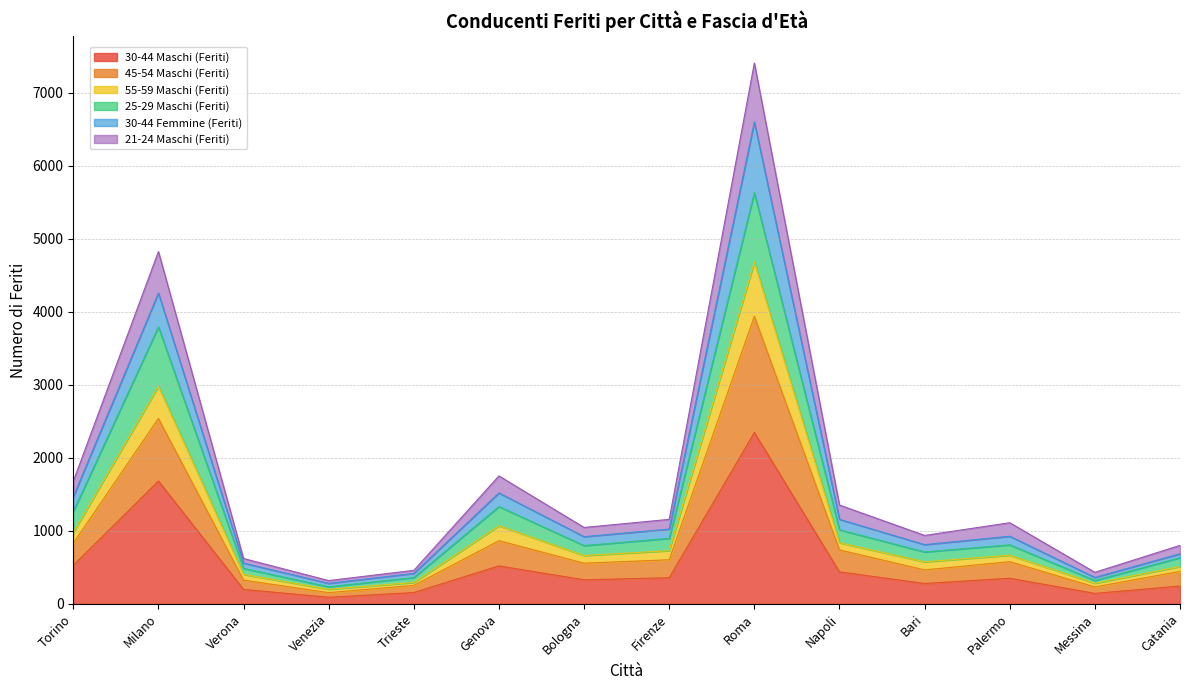

The value of 30-44 Maschi (Feriti) at Bari is 278. True or false?

True